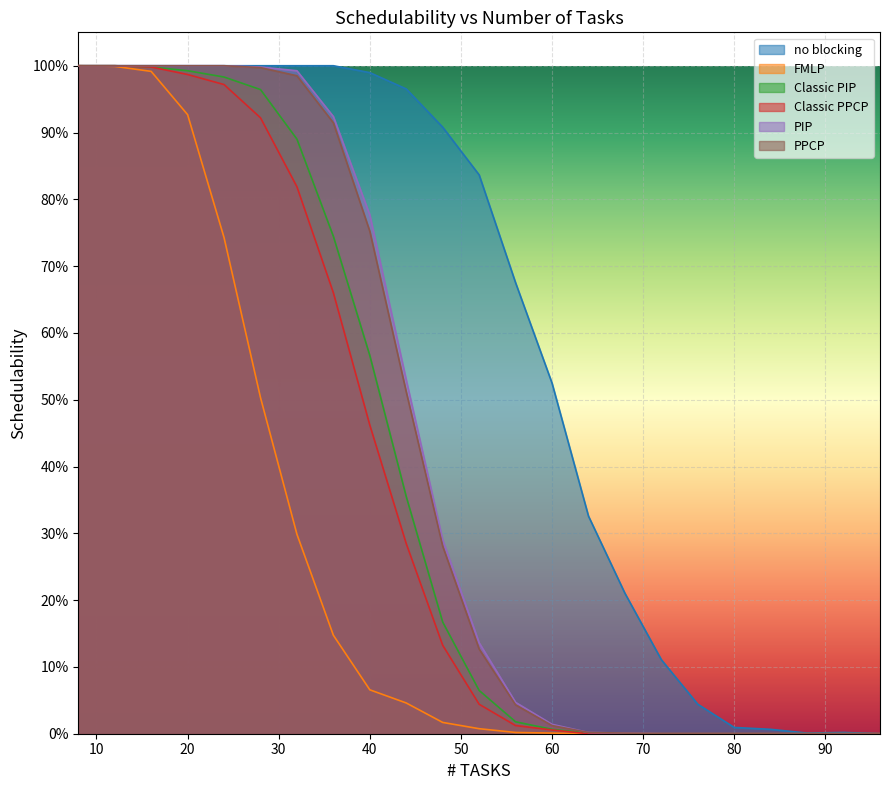

True or false: PPCP has a value of 1.6 at 24.

False